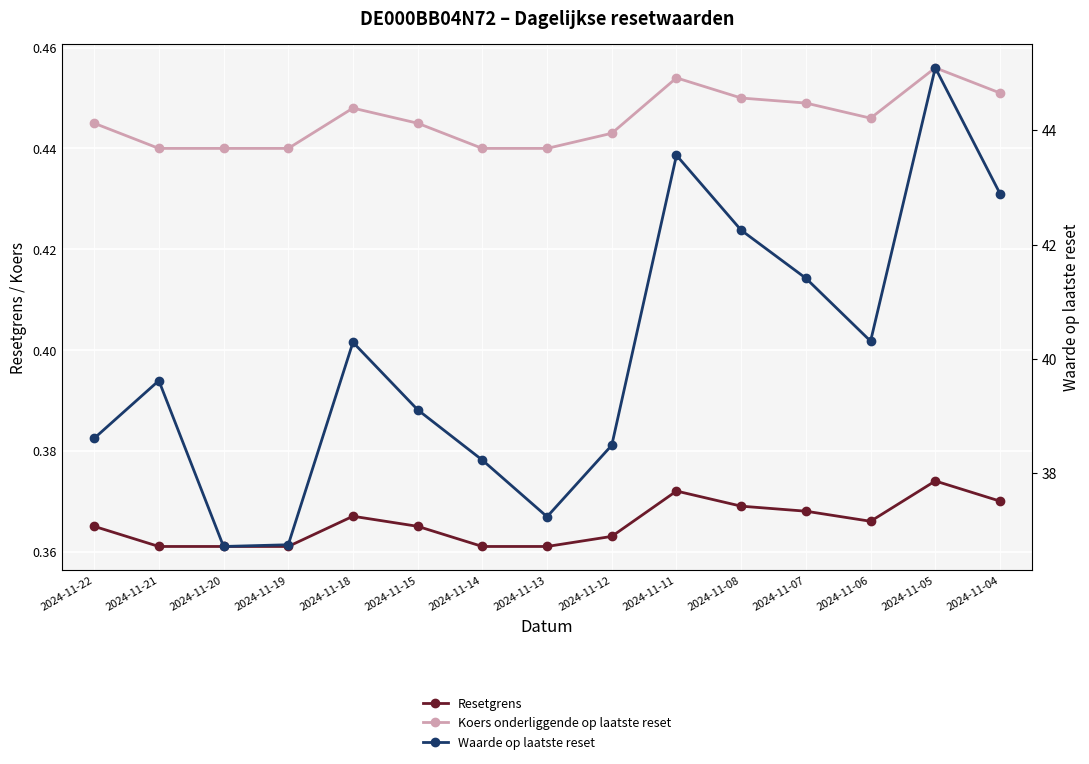

How many interior local peaks does the Waarde op laatste reset series have?

4